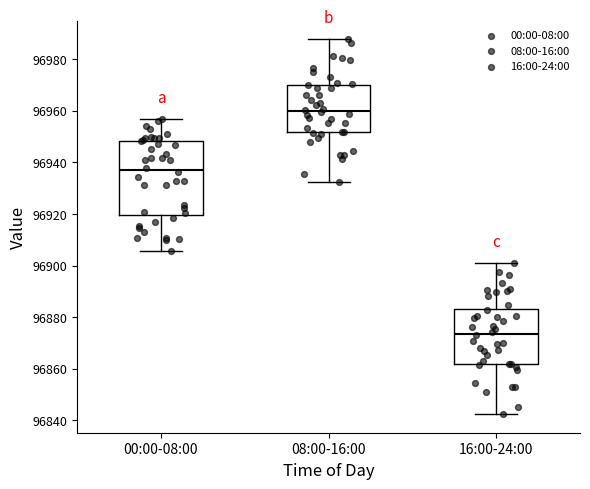

Comparing the boxes themselves (not the whiskers), which one is the tallest?

00:00-08:00